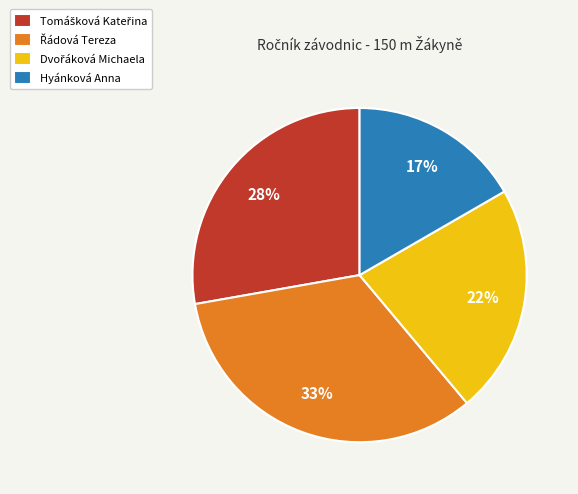

Does Hyánková Anna account for over 50% of the chart?

No